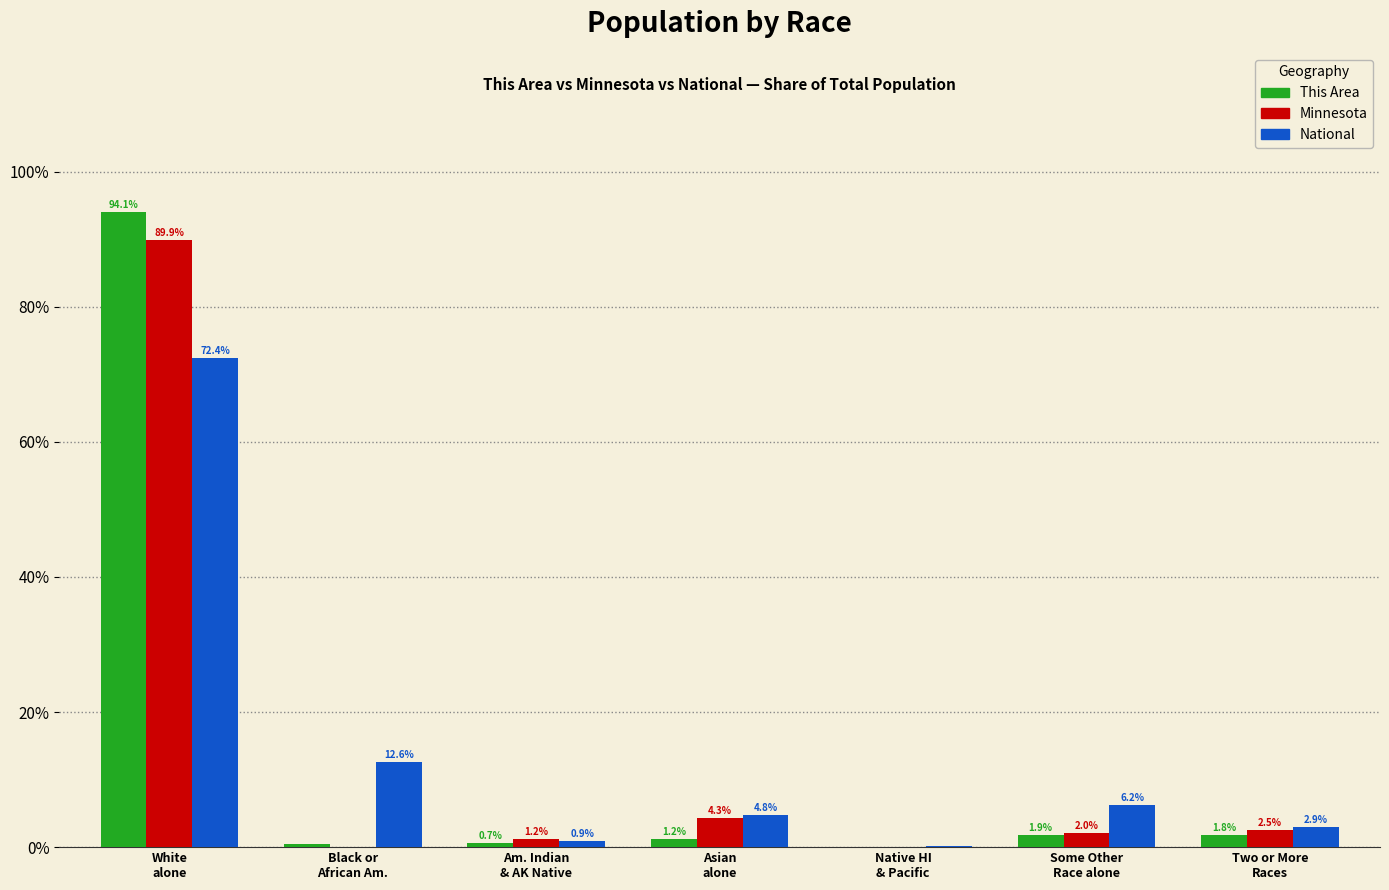

What is the maximum value for This Area?

94.1